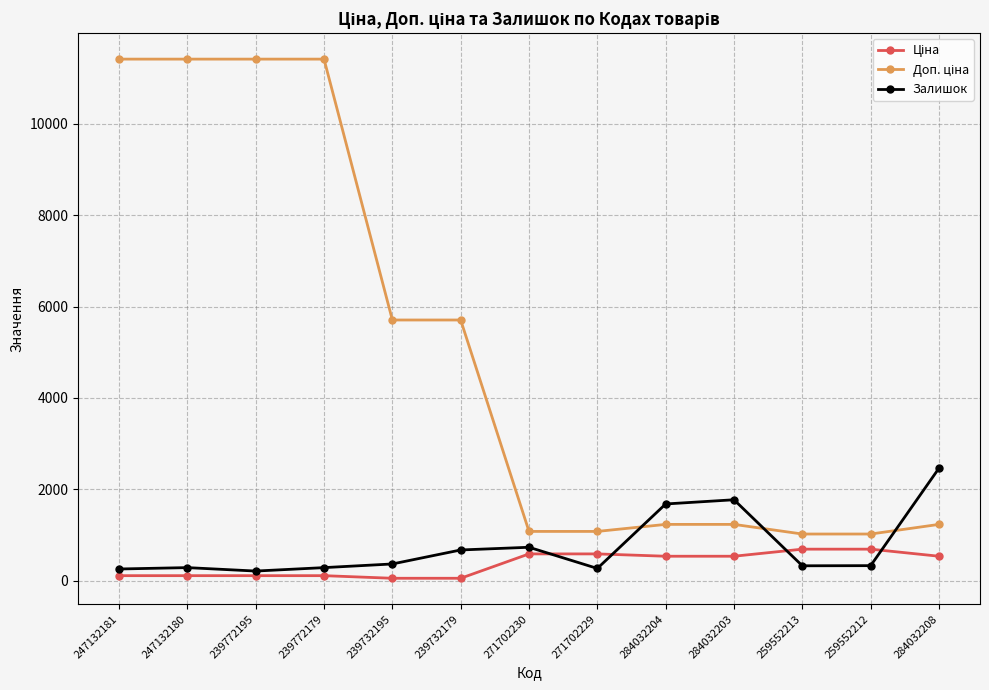

What is the value of the Залишок point at the 13th from the left?

2465.0